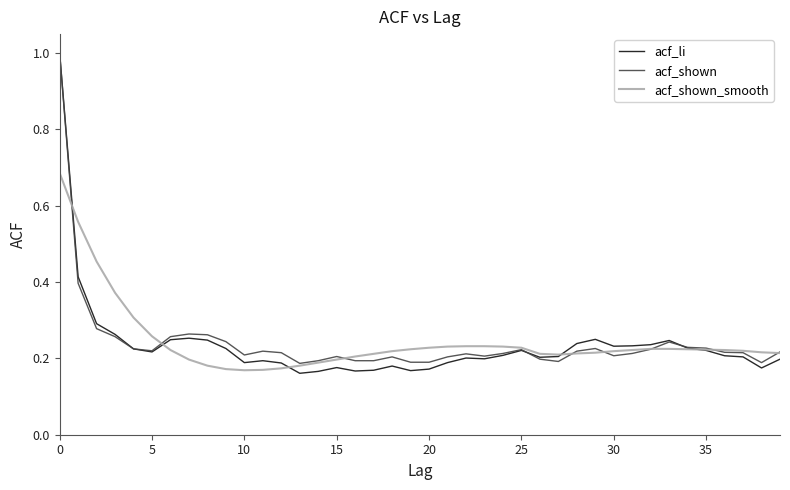

True or false: acf_li and acf_shown_smooth intersect in this chart.

True